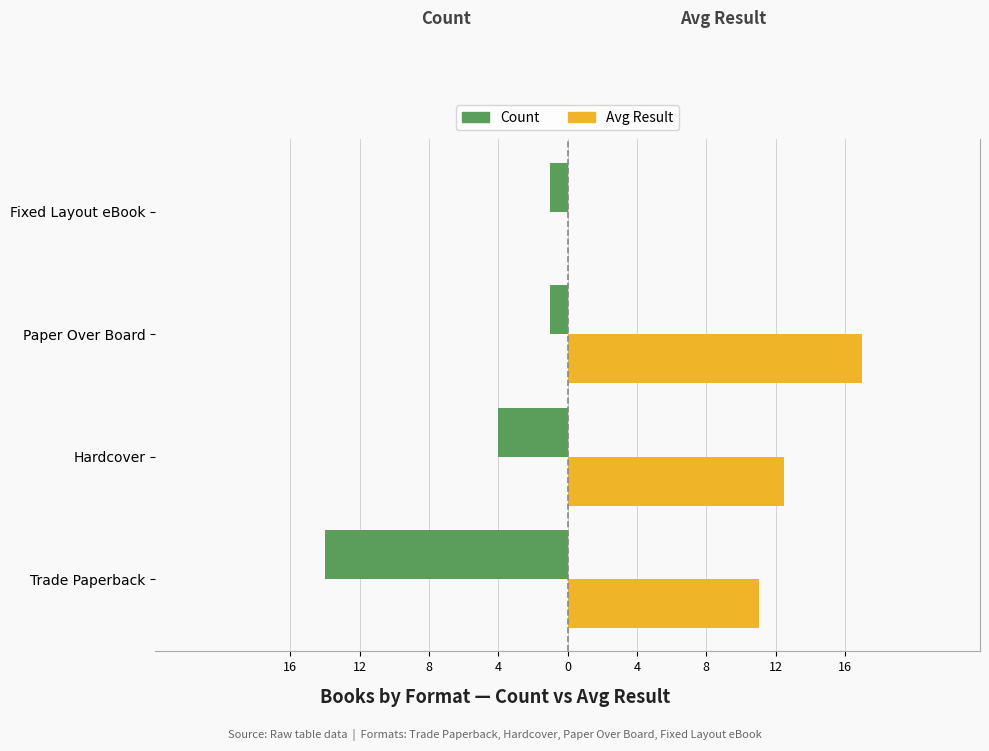

How many values in the Avg Result series are below 12?

2